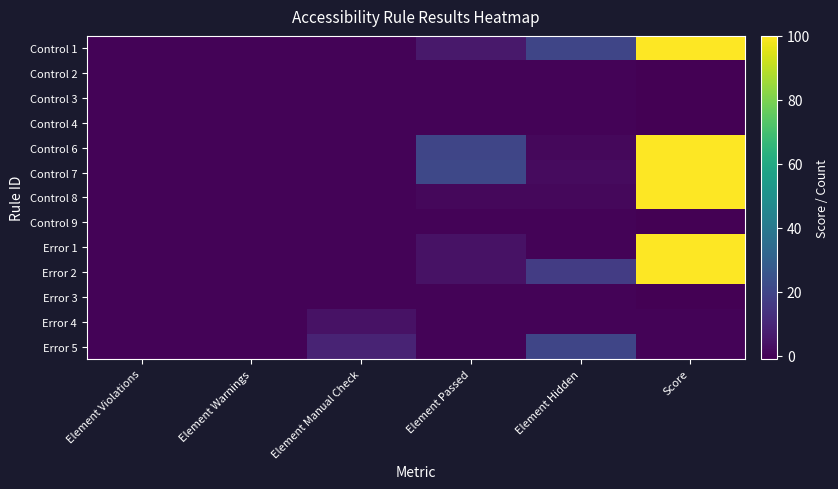

Between Element Warnings and Element Violations, which is larger?

Element Warnings